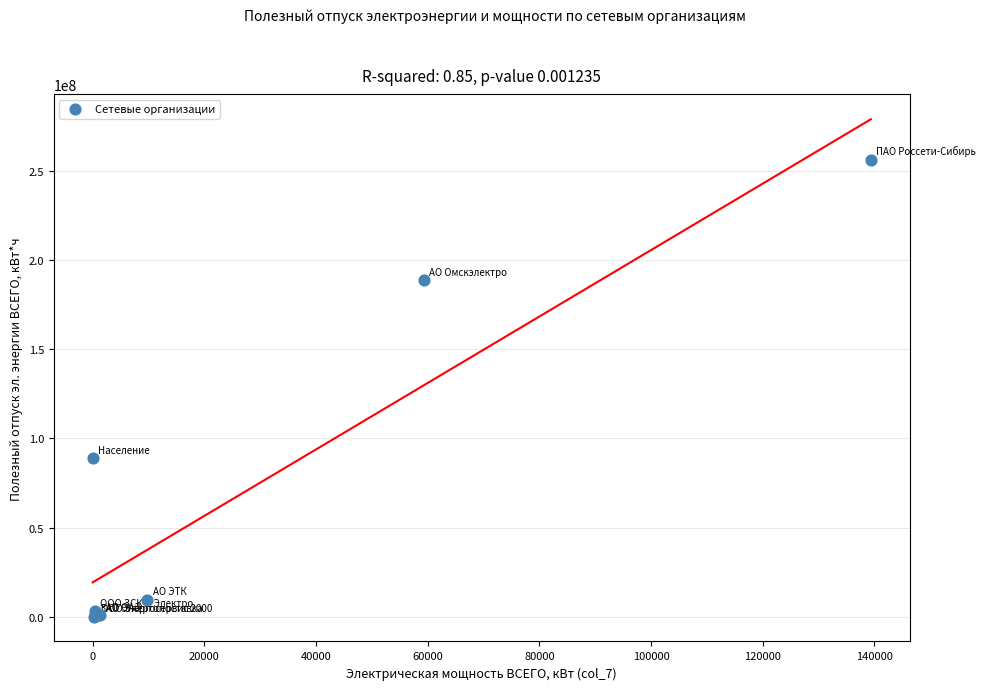

What Y value in the scatter plot is closest to 128172073?

88907185.9